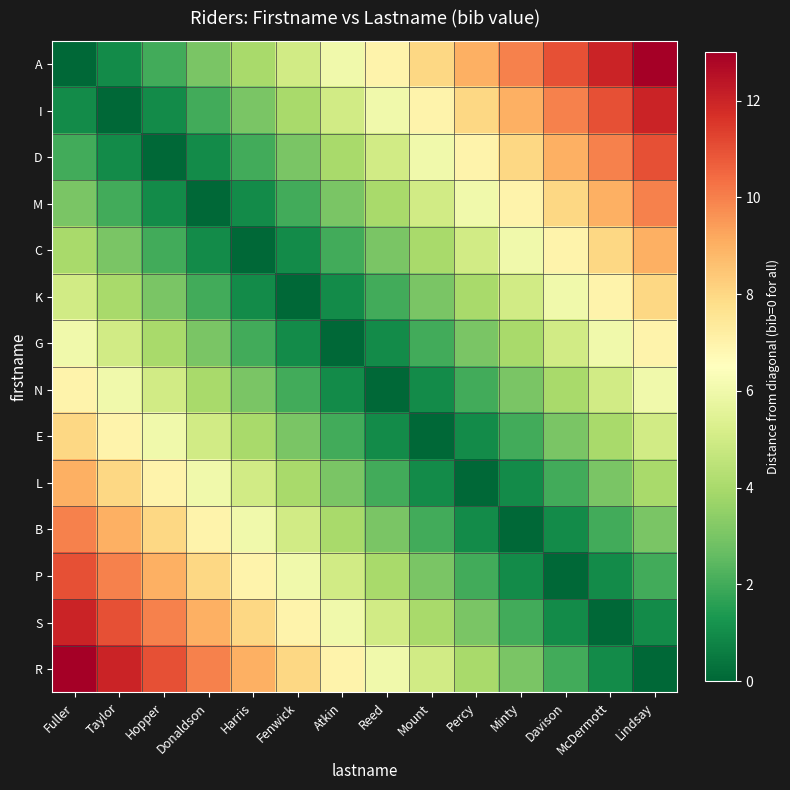

What is the greatest value displayed?

13